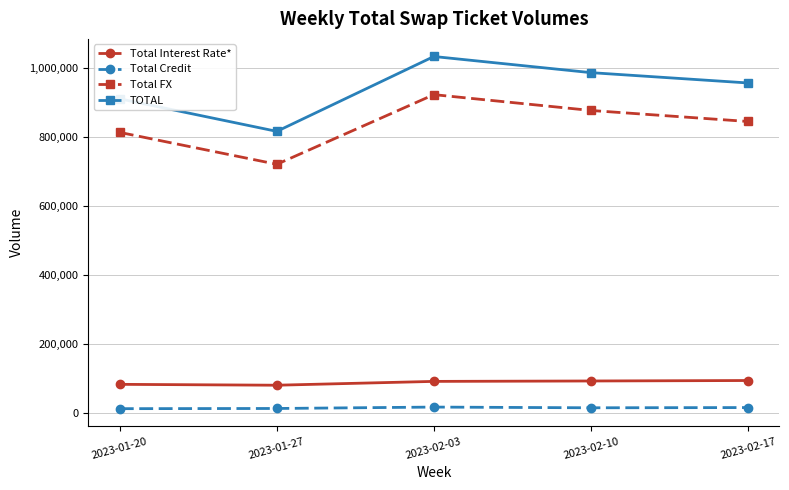

Is the value of TOTAL at 2023-02-10 greater than the value of Total Interest Rate* at 2023-02-03?

Yes